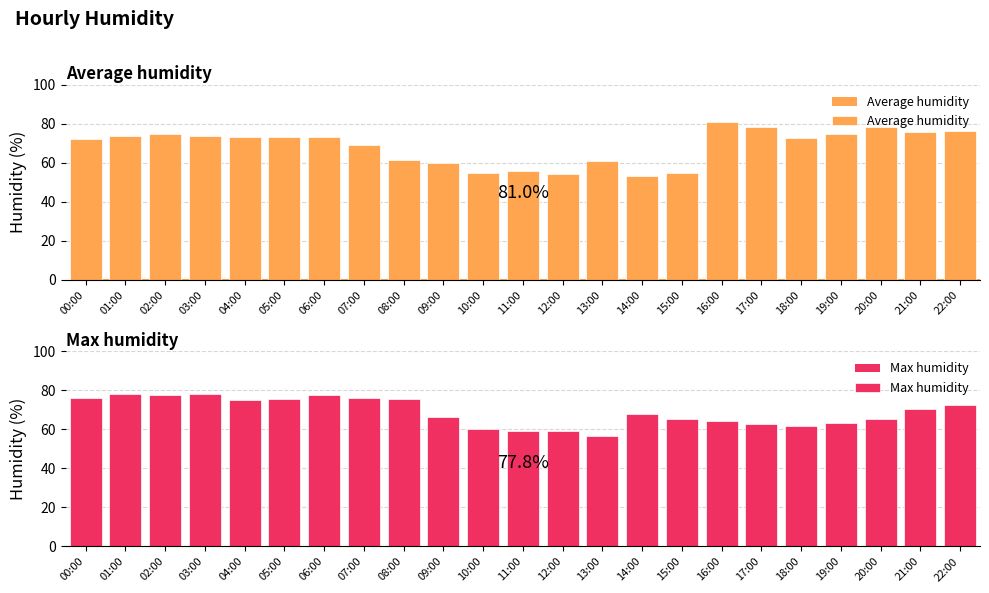

Between 04:00 and 12:00, which series saw the biggest shift?

Average humidity